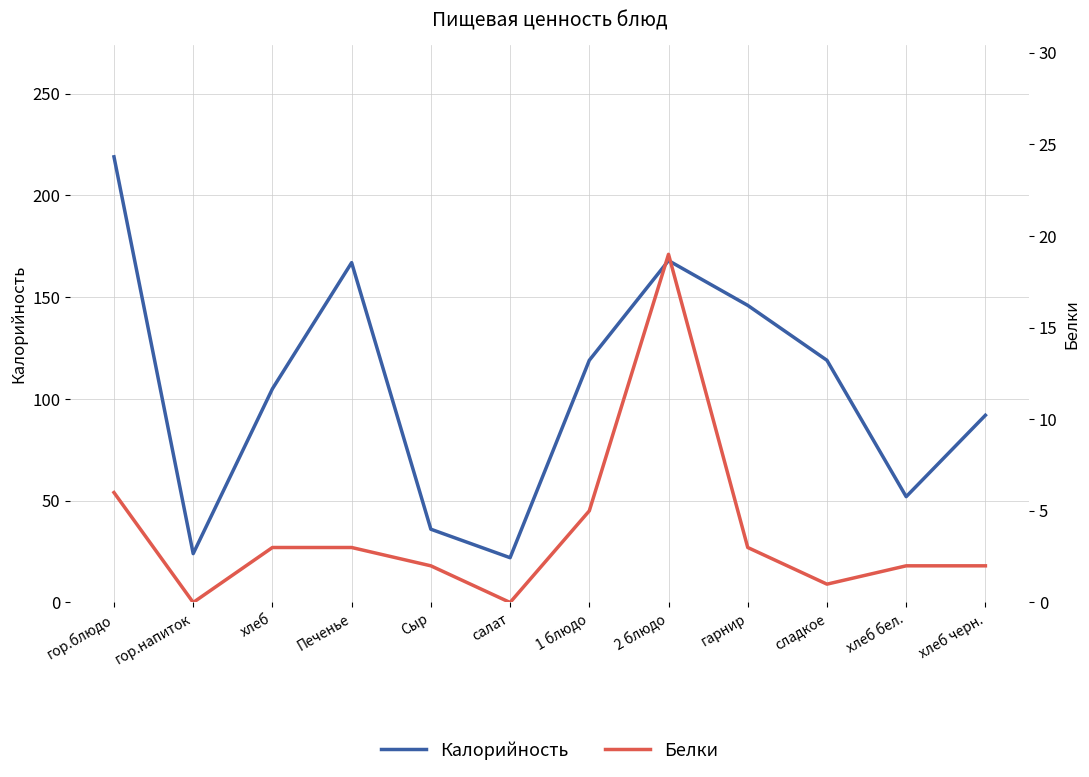

At Печенье, list the series in order from smallest to largest.

Белки, Калорийность